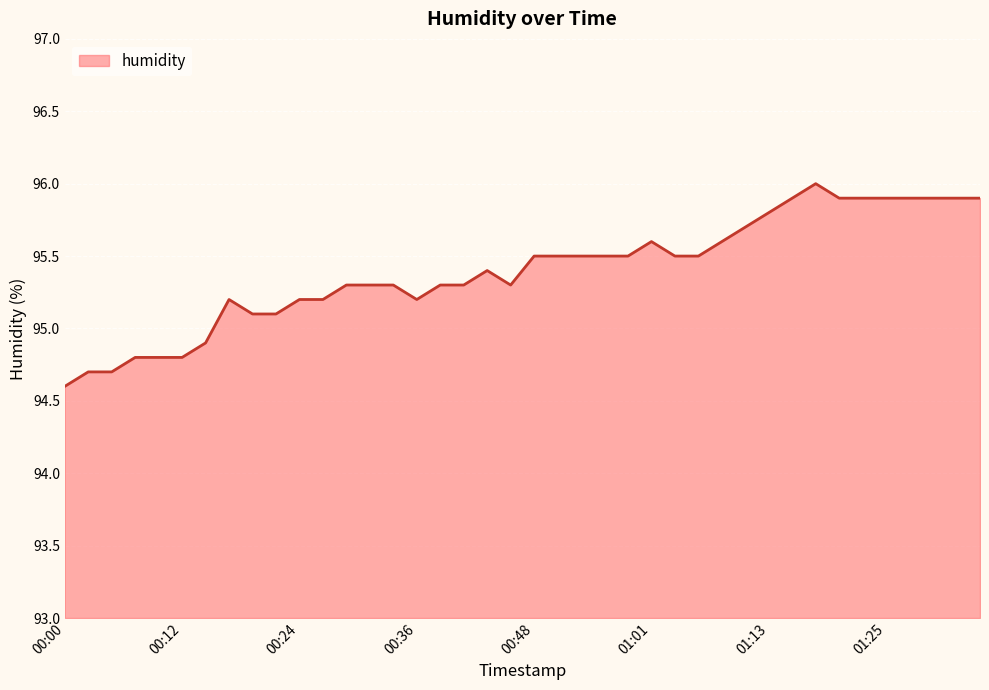

What is the minimum value shown in the chart?

94.6